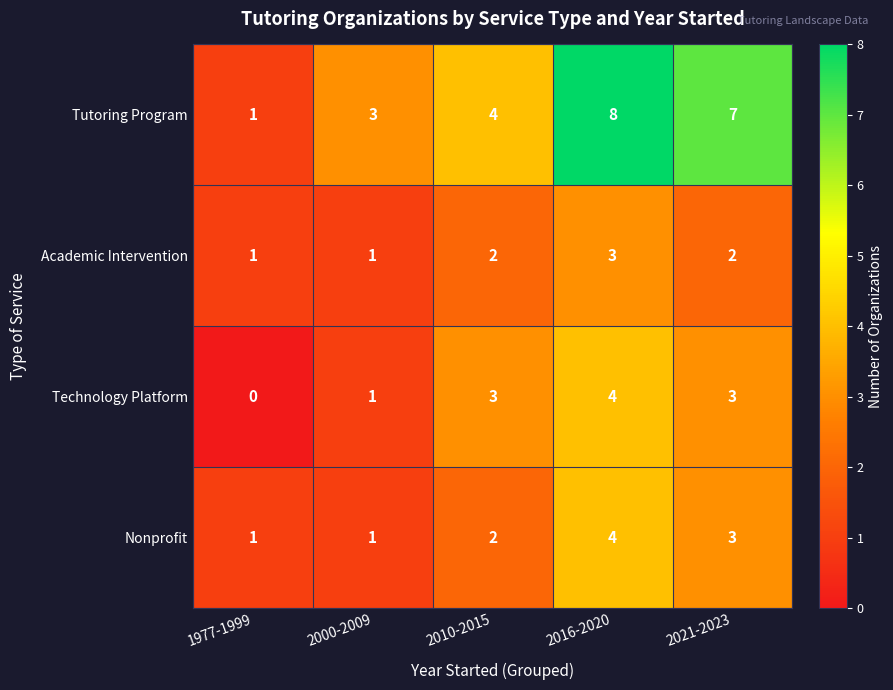

What value does the Tutoring Program series have at 2010-2015?

4